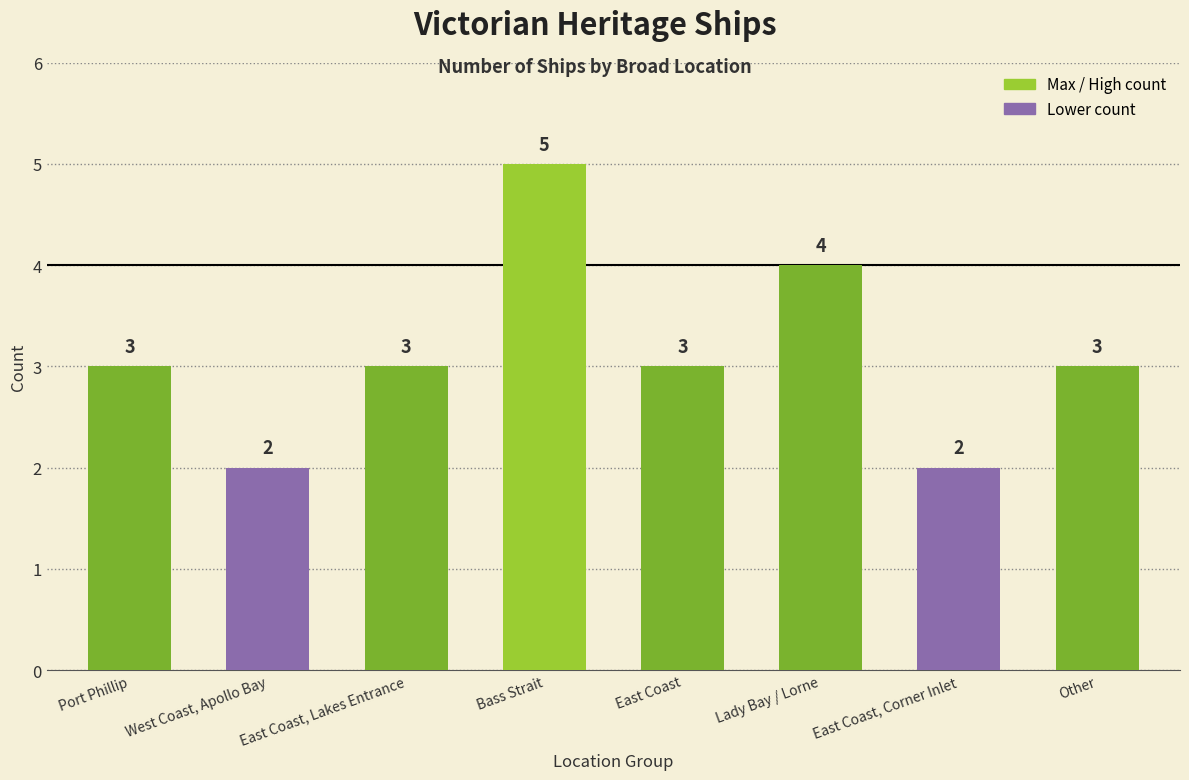

What is the sum of all values?

25